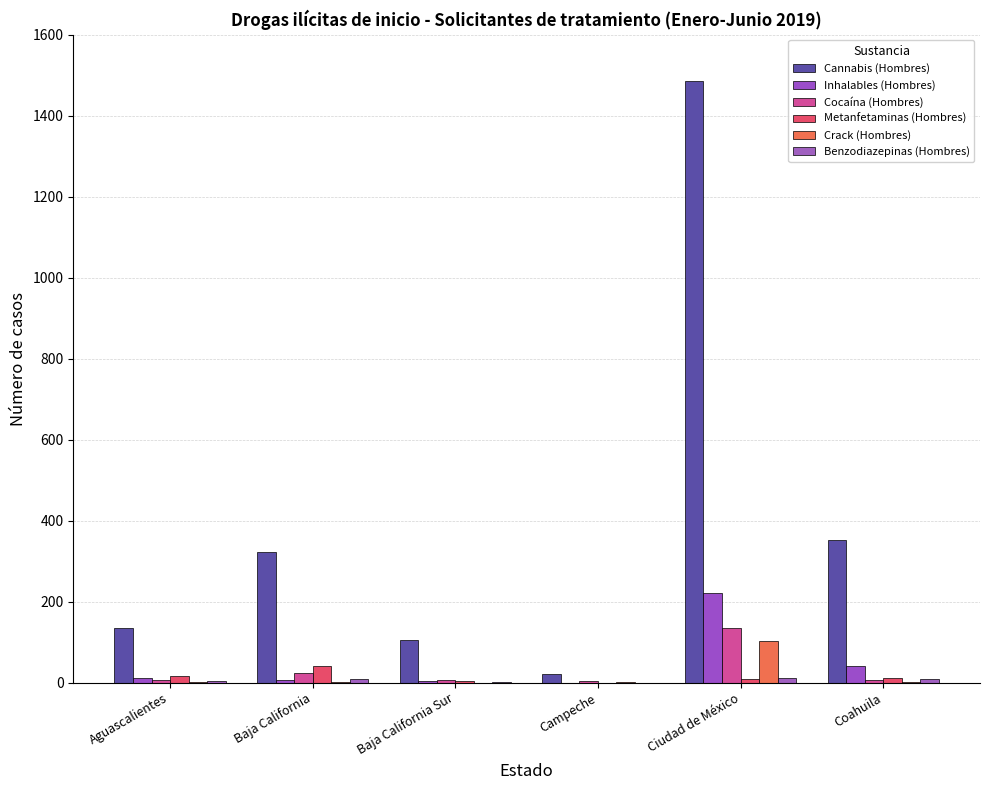

Reading left to right, transcribe all the data shown in this chart.

Cannabis (Hombres): Aguascalientes=134	Baja California=322	Baja California Sur=106	Campeche=22	Ciudad de México=1486	Coahuila=353
Inhalables (Hombres): Aguascalientes=12	Baja California=7	Baja California Sur=3	Campeche=0	Ciudad de México=221	Coahuila=42
Cocaína (Hombres): Aguascalientes=7	Baja California=24	Baja California Sur=7	Campeche=4	Ciudad de México=135	Coahuila=7
Metanfetaminas (Hombres): Aguascalientes=17	Baja California=40	Baja California Sur=3	Campeche=0	Ciudad de México=10	Coahuila=11
Crack (Hombres): Aguascalientes=2	Baja California=1	Baja California Sur=0	Campeche=2	Ciudad de México=102	Coahuila=1
Benzodiazepinas (Hombres): Aguascalientes=5	Baja California=8	Baja California Sur=1	Campeche=0	Ciudad de México=12	Coahuila=8